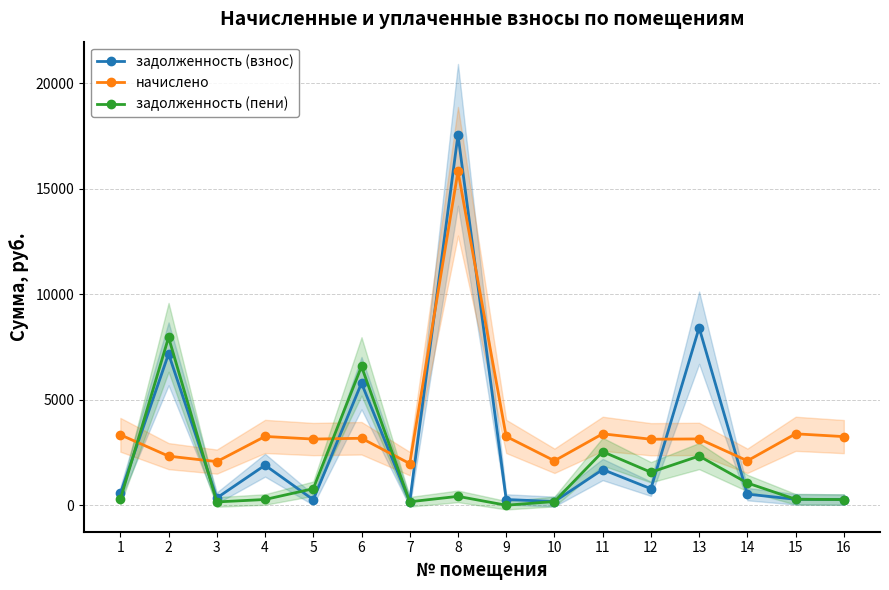

The задолженность (пени) series shows 271.7 at 4. True or false?

True